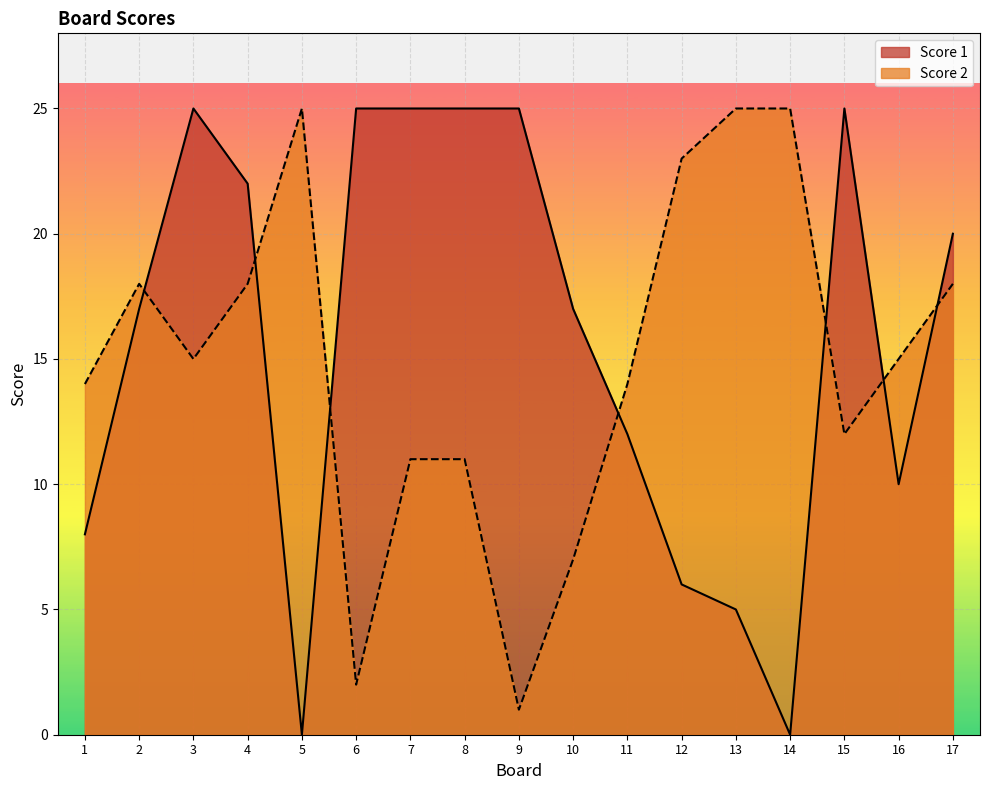

What is the sum of all Score 1 values?

267